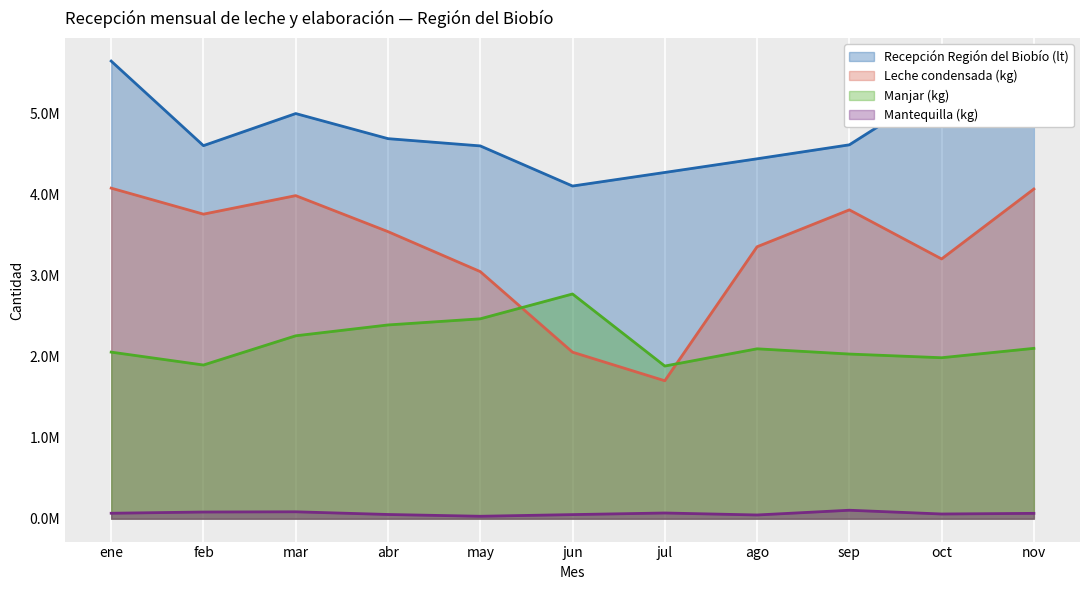

After their last crossing, which series has the higher values: Leche condensada (kg) or Manjar (kg)?

Leche condensada (kg)